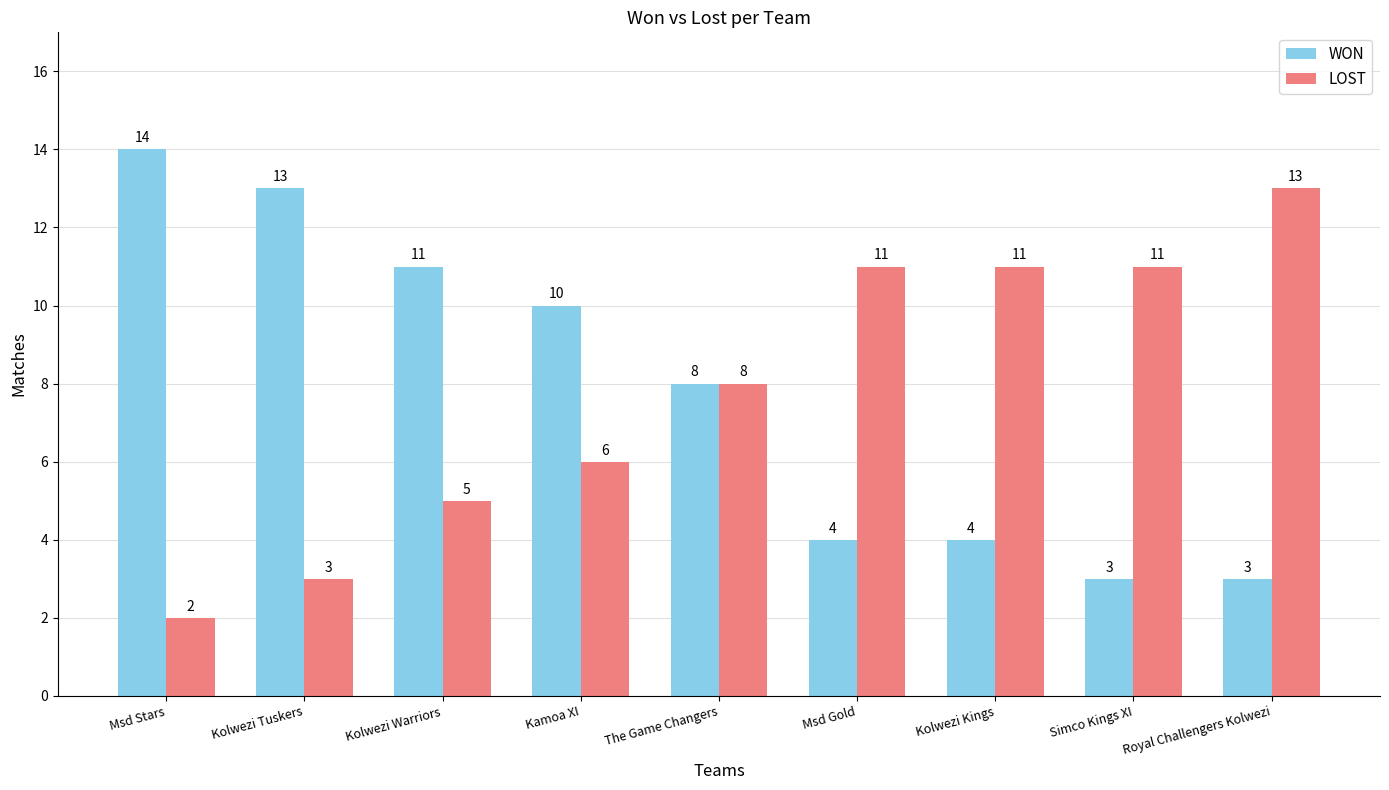

Reading right to left, list all the values displayed in this chart.

WON: Royal Challengers Kolwezi=3	Simco Kings XI=3	Kolwezi Kings=4	Msd Gold=4	The Game Changers=8	Kamoa XI=10	Kolwezi Warriors=11	Kolwezi Tuskers=13	Msd Stars=14
LOST: Royal Challengers Kolwezi=13	Simco Kings XI=11	Kolwezi Kings=11	Msd Gold=11	The Game Changers=8	Kamoa XI=6	Kolwezi Warriors=5	Kolwezi Tuskers=3	Msd Stars=2